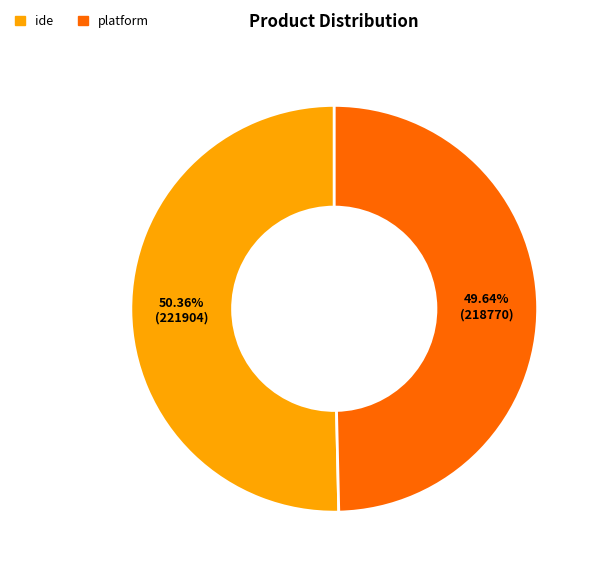

To the nearest percent, what percentage of the pie is platform?

50%